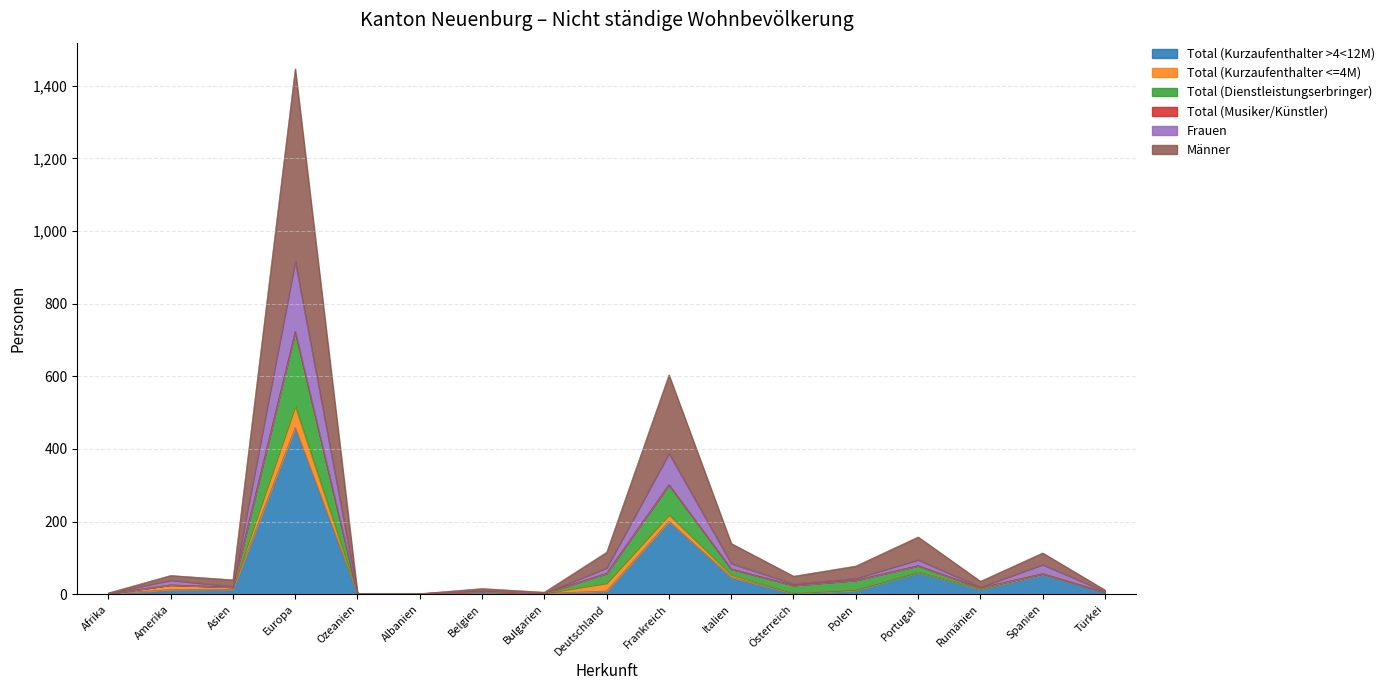

Does the chart have visible grid lines?

Yes